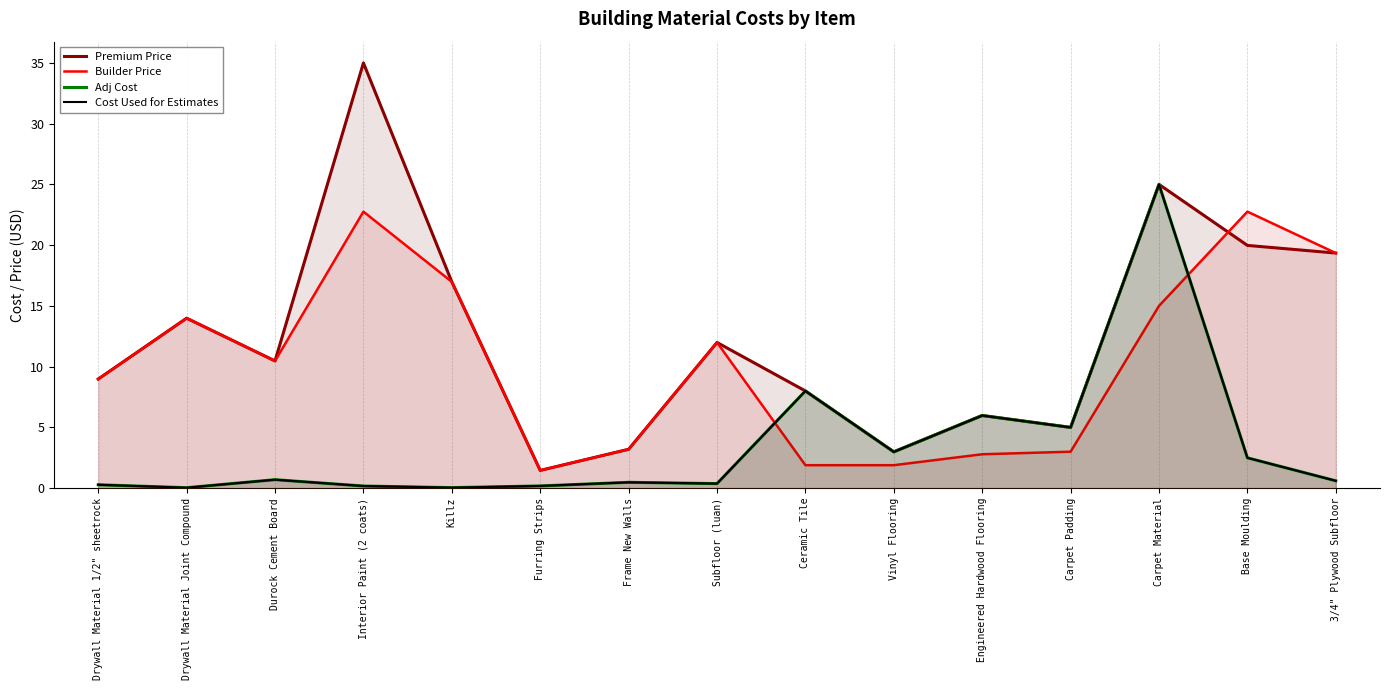

Which series has the largest total across all categories?

Premium Price